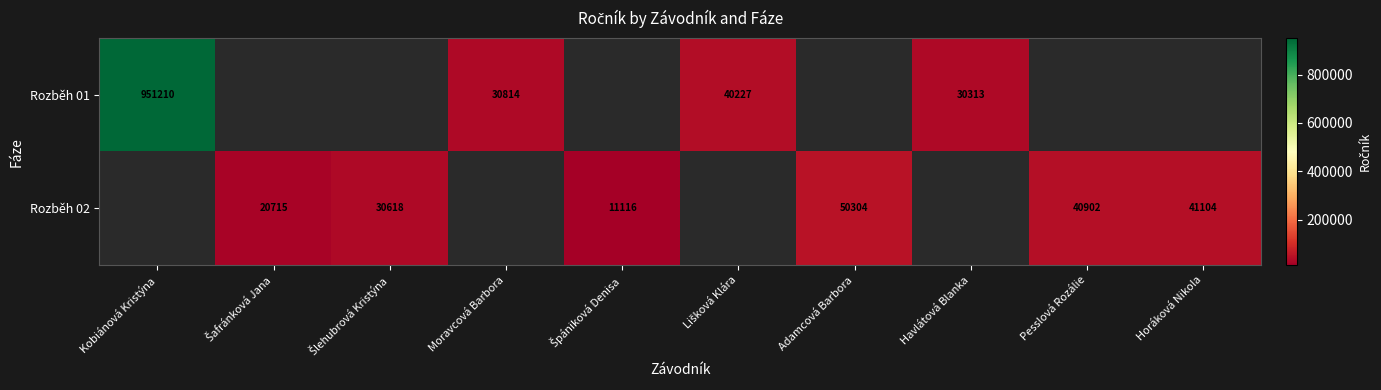

The value of Rozběh 01 at Kobiánová Kristýna is 951210. True or false?

True